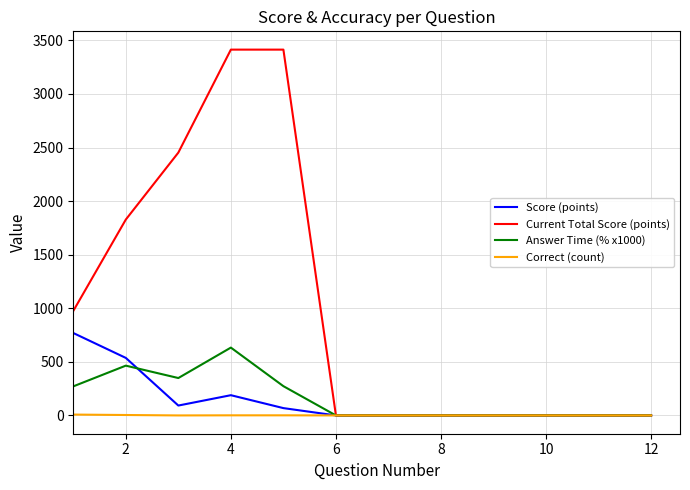

What is the highest value of the Answer Time (% x1000) series?

633.1